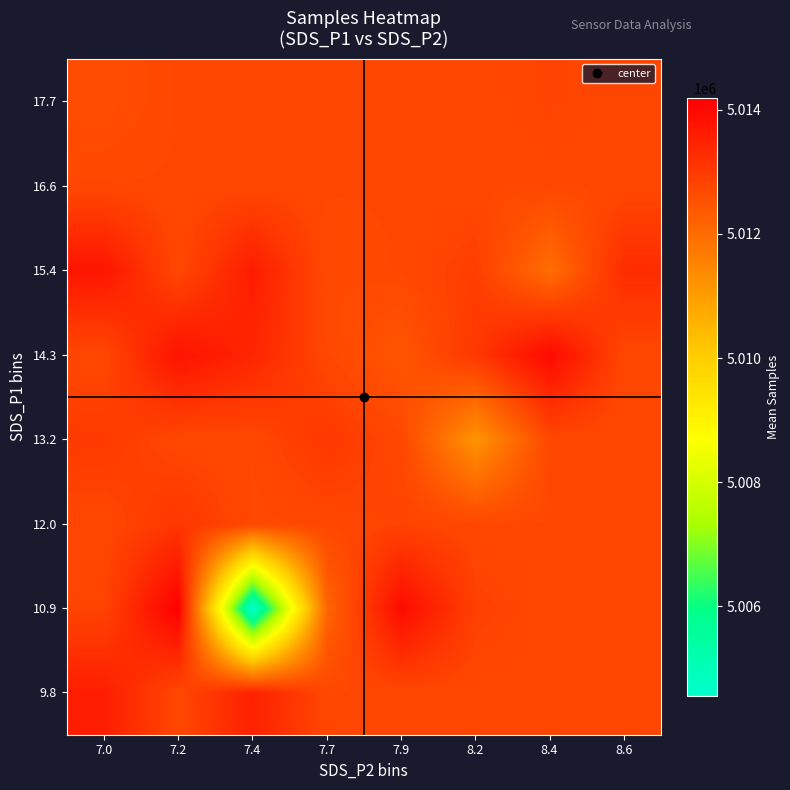

Reading right to left, extract all data points from this chart.

9.8: 8.6=5012731.0	8.4=5012731.0	8.2=5012731.0	7.9=5012731.0	7.7=5012731.0	7.4=5013506.0	7.2=5012731.0	7.0=5013575.0
10.9: 8.6=5012731.0	8.4=5012731.0	8.2=5012885.0	7.9=5013942.0	7.7=5012118.0	7.4=5004554.0	7.2=5014194.5	7.0=5012805.0
12.0: 8.6=5012731.0	8.4=5012731.0	8.2=5012731.0	7.9=5012830.0	7.7=5012731.0	7.4=5012707.5	7.2=5013077.7	7.0=5012731.0
13.2: 8.6=5012731.0	8.4=5012731.0	8.2=5011189.0	7.9=5012731.0	7.7=5013051.0	7.4=5012731.0	7.2=5012731.0	7.0=5013003.0
14.3: 8.6=5012731.0	8.4=5013970.5	8.2=5013056.0	7.9=5012441.5	7.7=5012731.0	7.4=5013416.0	7.2=5013789.0	7.0=5012731.0
15.4: 8.6=5013284.0	8.4=5011960.0	8.2=5012918.0	7.9=5012731.0	7.7=5012688.5	7.4=5013593.0	7.2=5012731.0	7.0=5013737.5
16.6: 8.6=5012731.0	8.4=5012731.0	8.2=5012731.0	7.9=5012731.0	7.7=5012731.0	7.4=5012731.0	7.2=5012731.0	7.0=5012731.0
17.7: 8.6=5012731.0	8.4=5012817.0	8.2=5012731.0	7.9=5012731.0	7.7=5012731.0	7.4=5012731.0	7.2=5012731.0	7.0=5012628.0